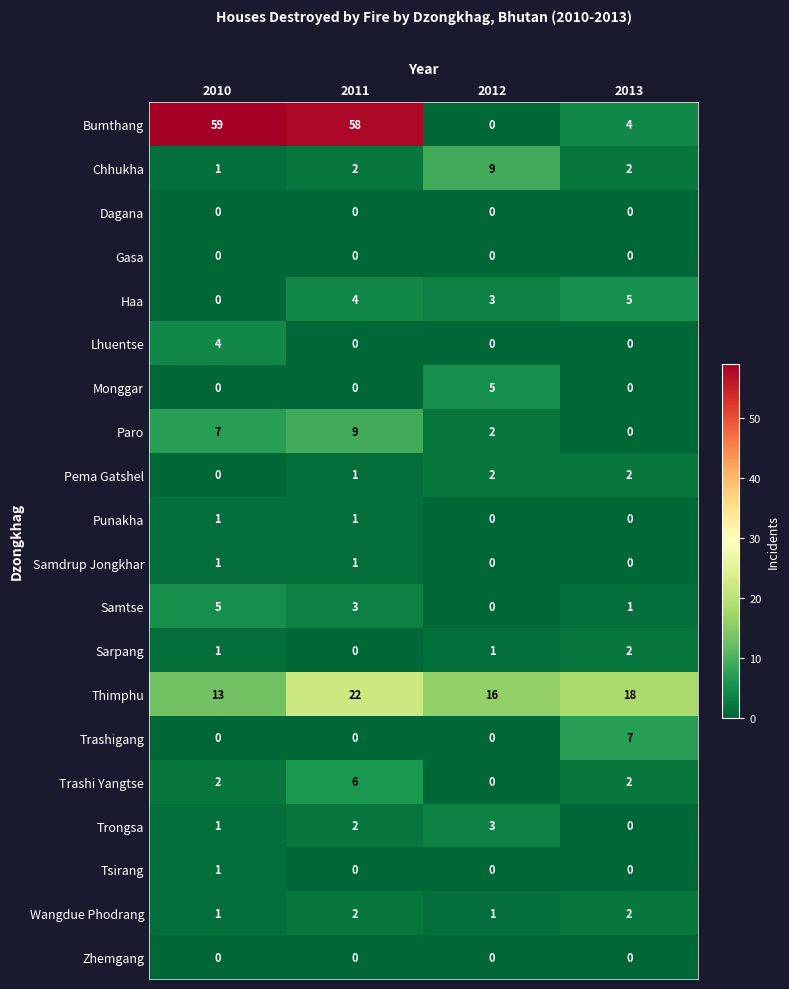

What is the sum of the Wangdue Phodrang values at 2010 and 2011?

3